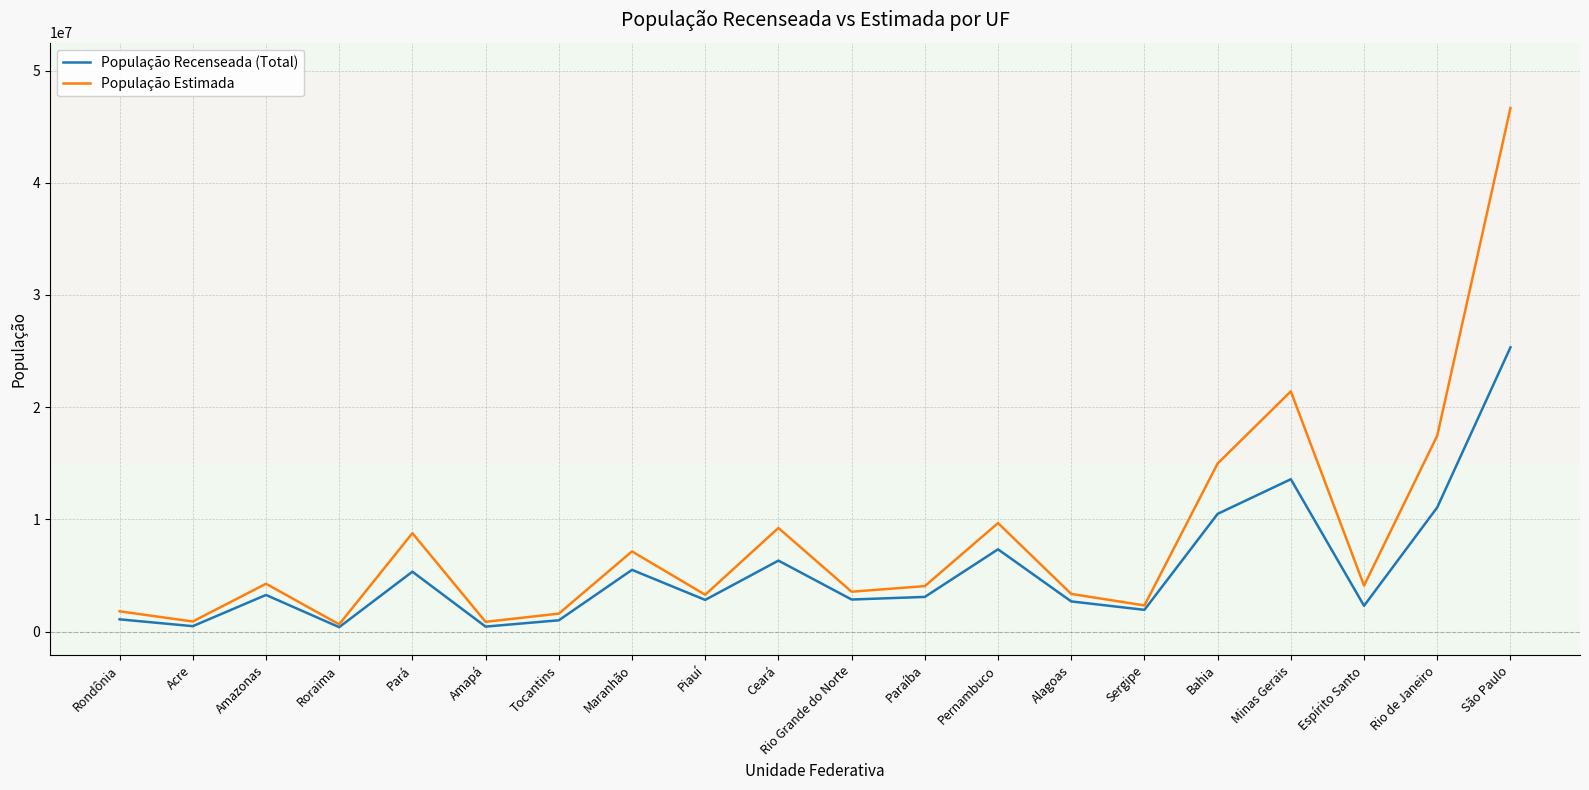

What is the maximum value for População Recenseada (Total)?

25332240